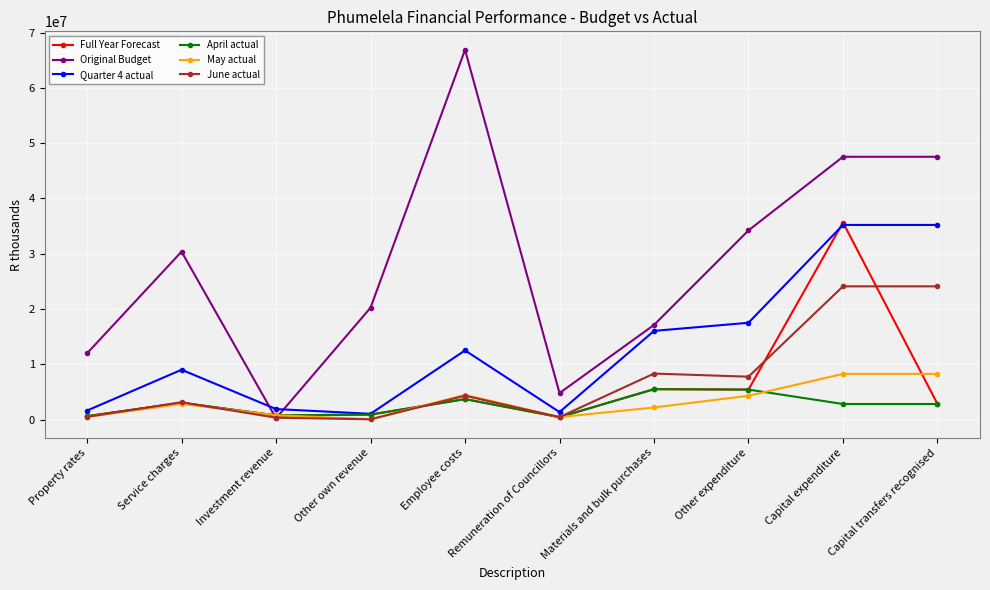

What is the spread (max minus min) of values at Investment revenue?

1669607